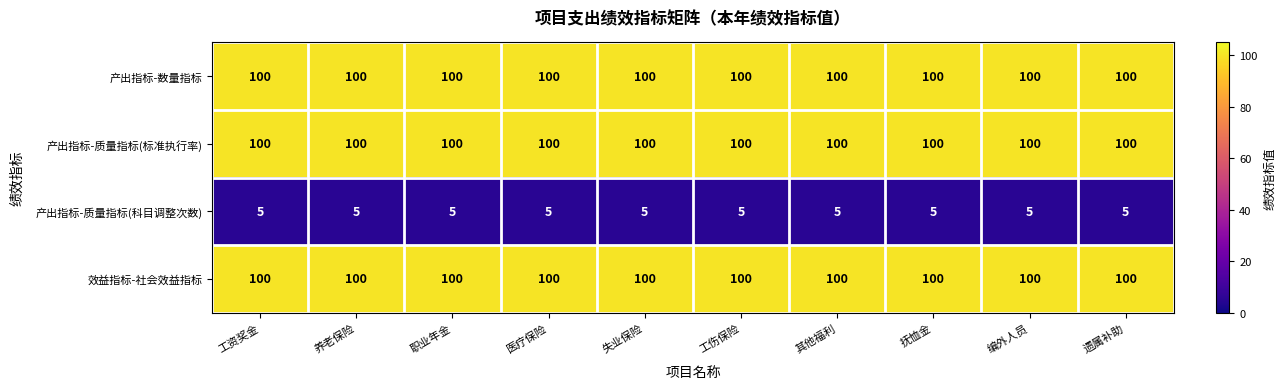

At how many categories does at least one series exceed 60?

10